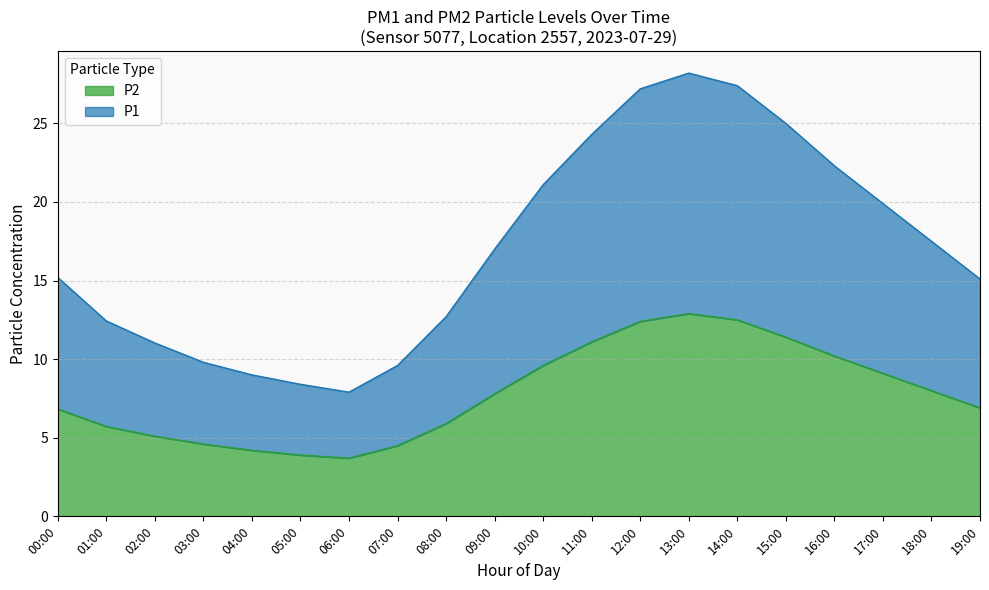

What is the sum of all P2 values?

156.3